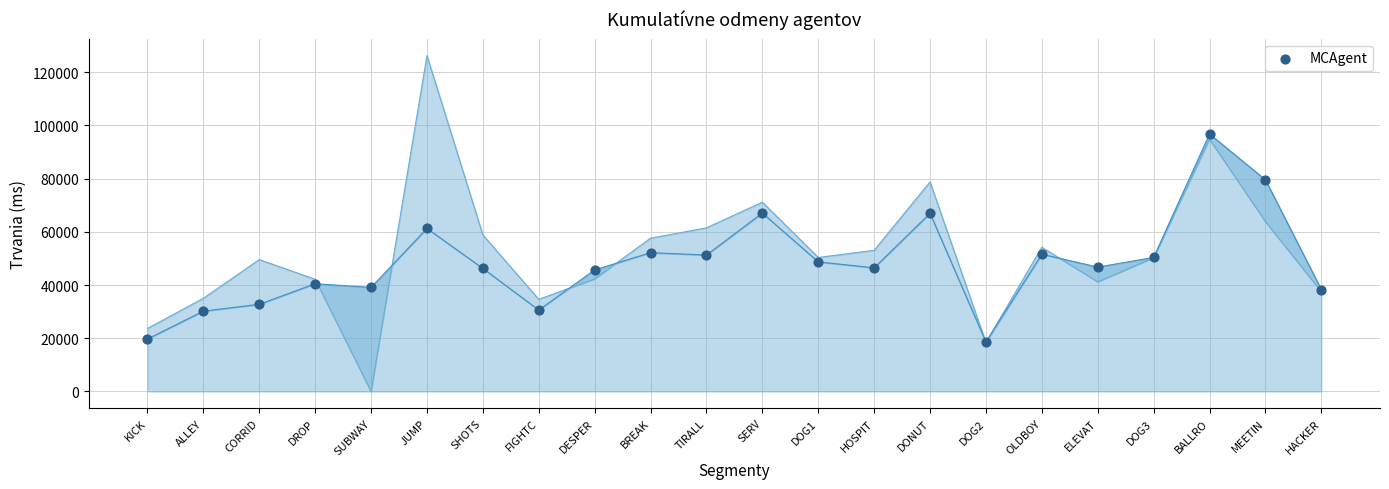

What is the change in value from ALLEY to DONUT?

+36753